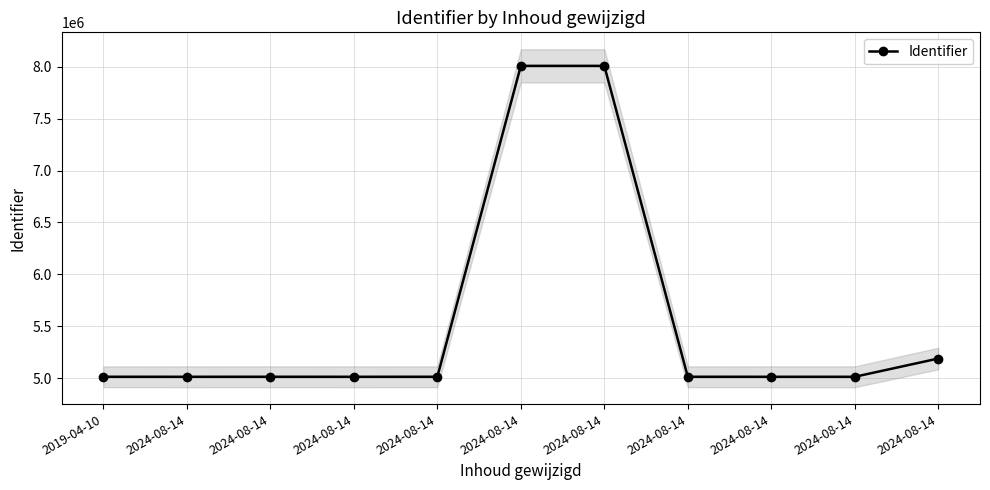

List the labels in order of value, largest first.

2024-08-14, 2024-08-14, 2024-08-14, 2024-08-14, 2024-08-14, 2024-08-14, 2019-04-10, 2024-08-14, 2024-08-14, 2024-08-14, 2024-08-14